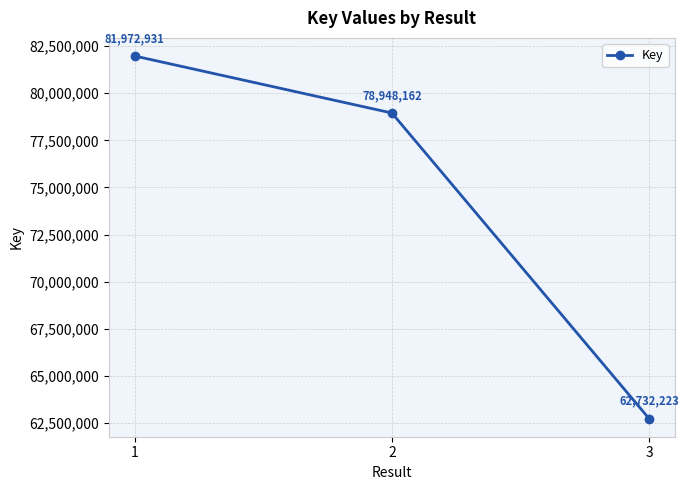

Is it true that the value at 2 is 46474055?

False